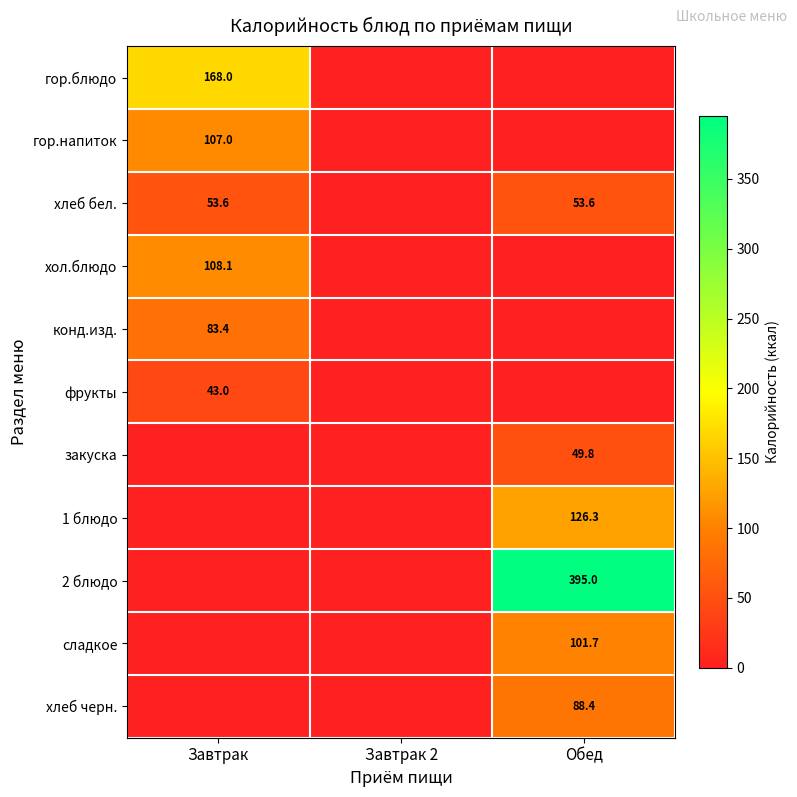

True or false: 1 блюдо has a value of 85.0 at Обед.

False